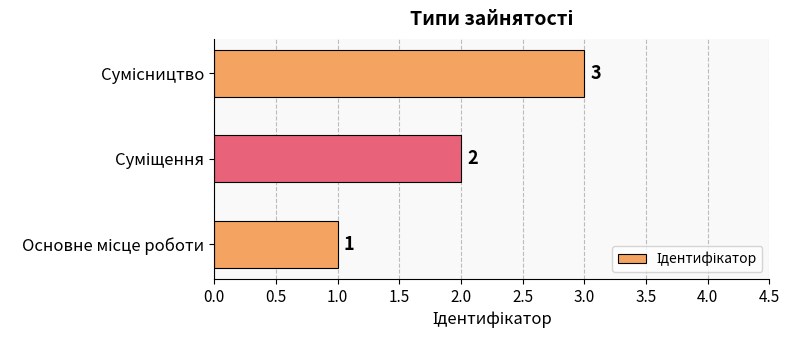

How many values are between 1 and 3?

3